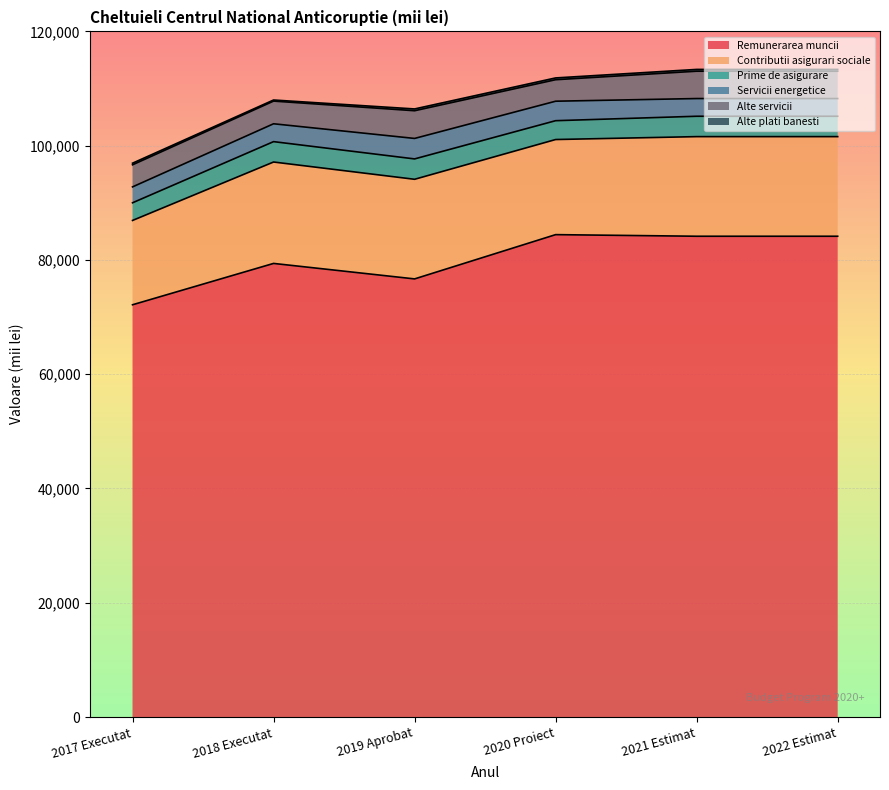

The Remunerarea muncii series shows 43624.0 at 2021 Estimat. True or false?

False